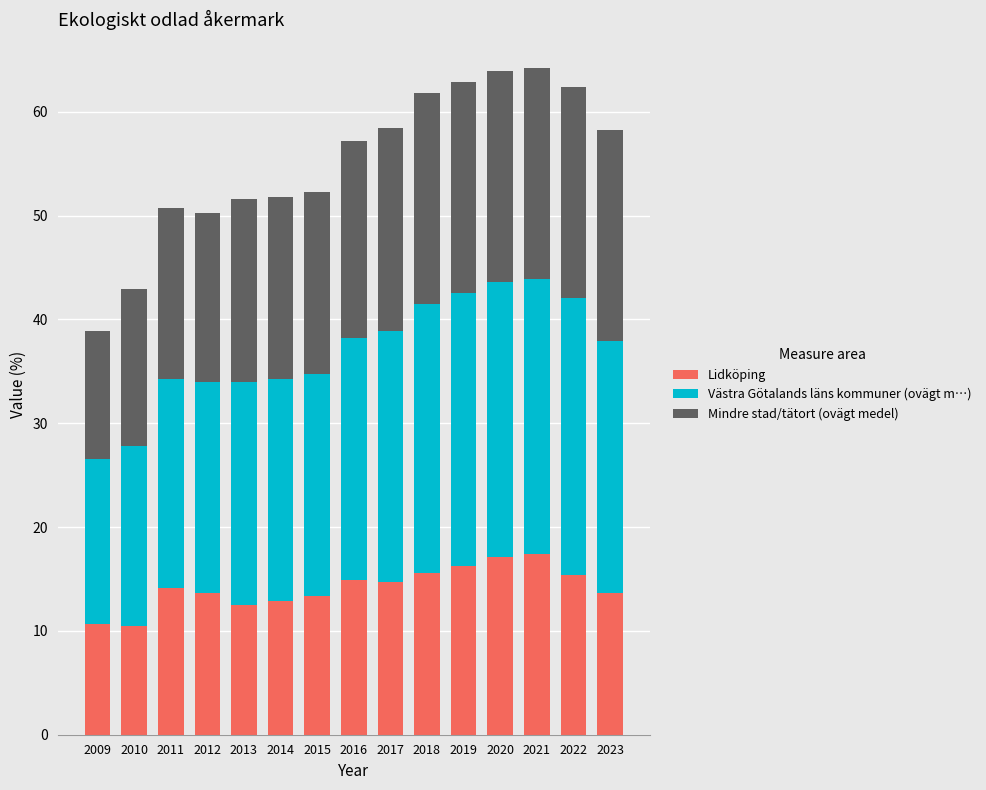

What is the minimum value for Lidköping?

10.5